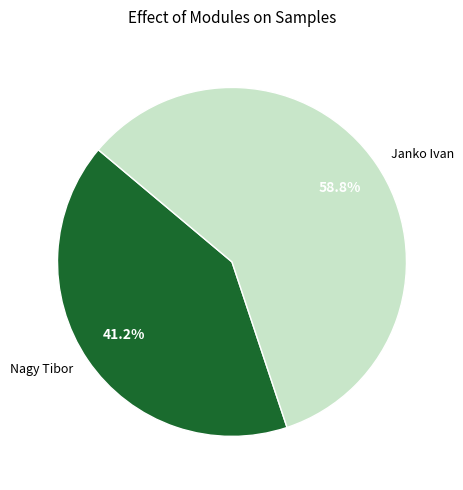

To the nearest percent, what is the difference between the Janko Ivan and Nagy Tibor slice percentages?

18%